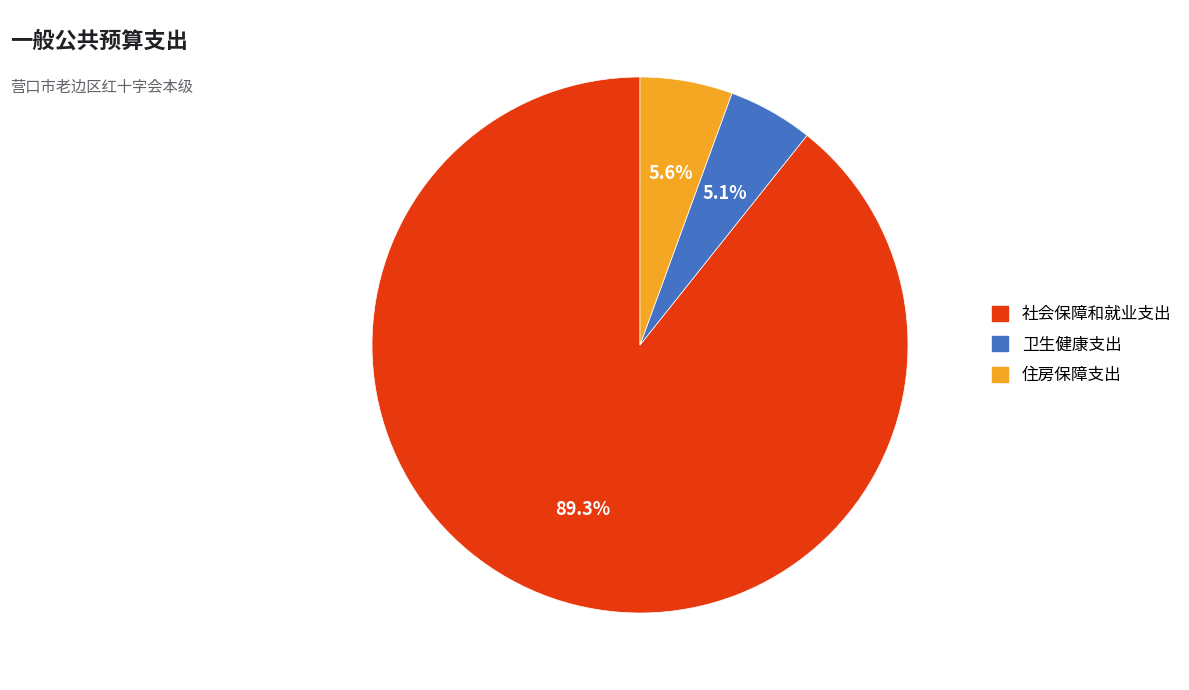

Which category has the biggest portion of the pie?

社会保障和就业支出